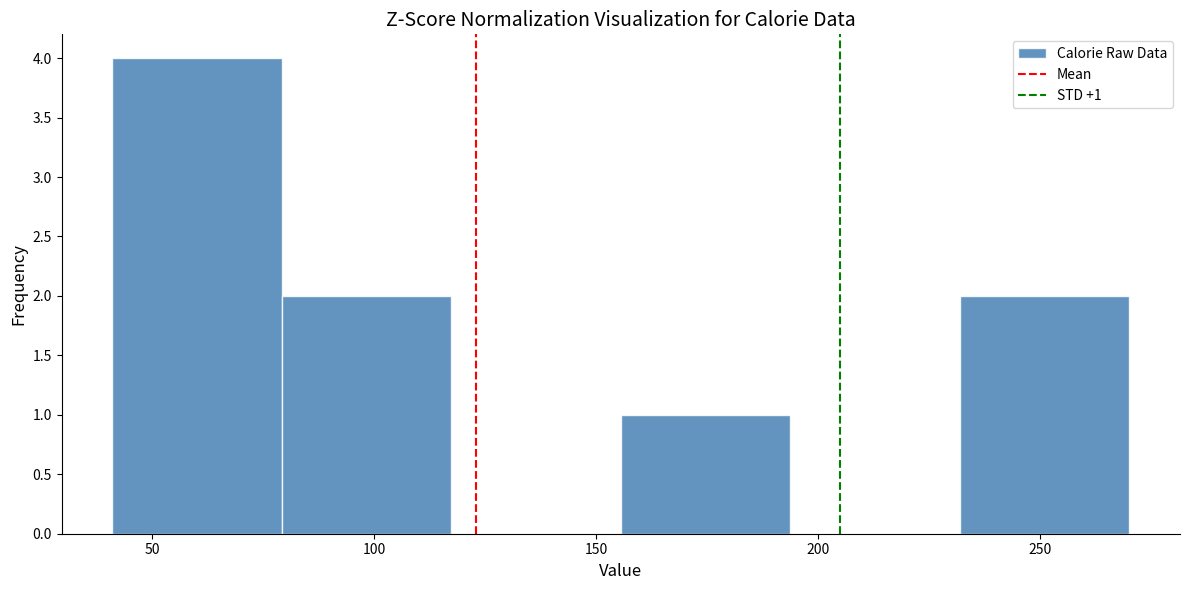

Which range on the x-axis has the tallest bar?

40 to 80